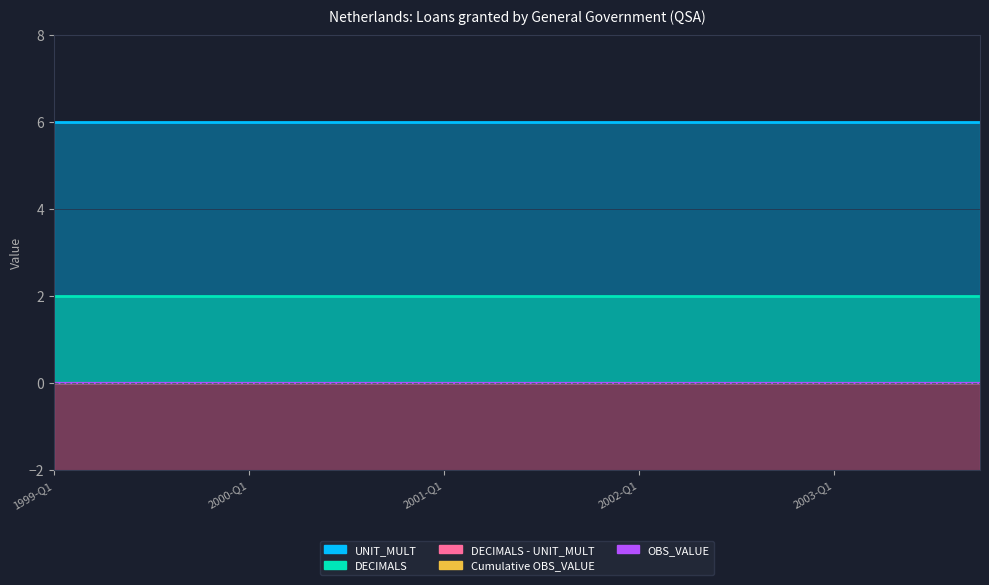

The value of DECIMALS at 13 is 3. True or false?

False